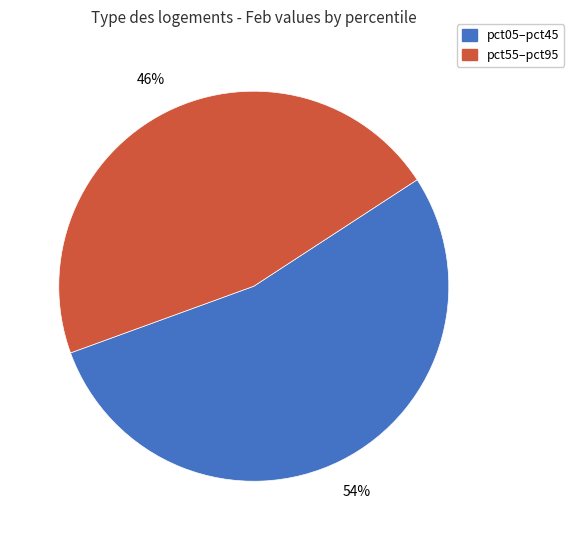

To the nearest percent, what is the average slice percentage?

50%